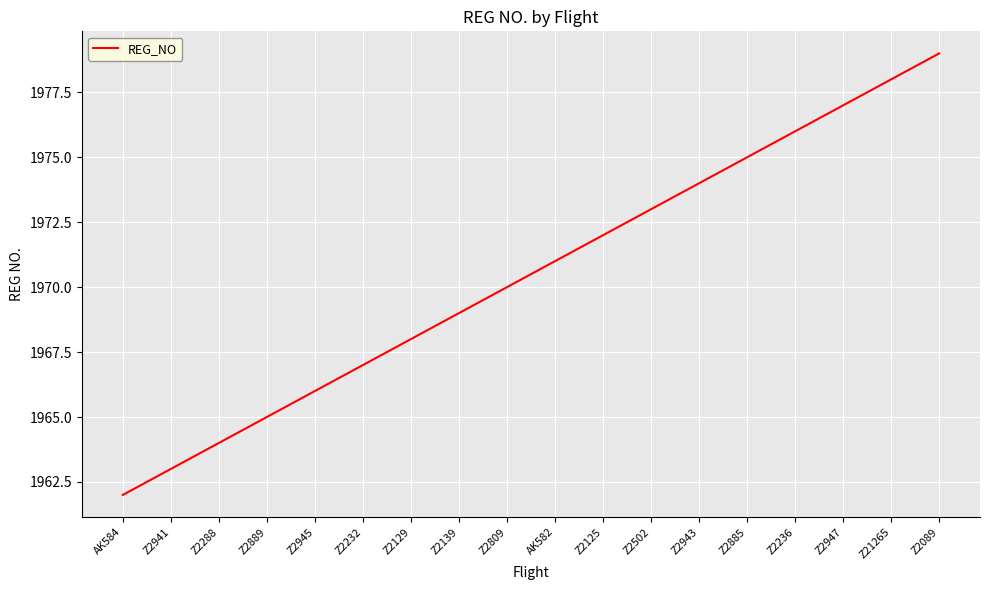

What position from the right is Z2125?

8